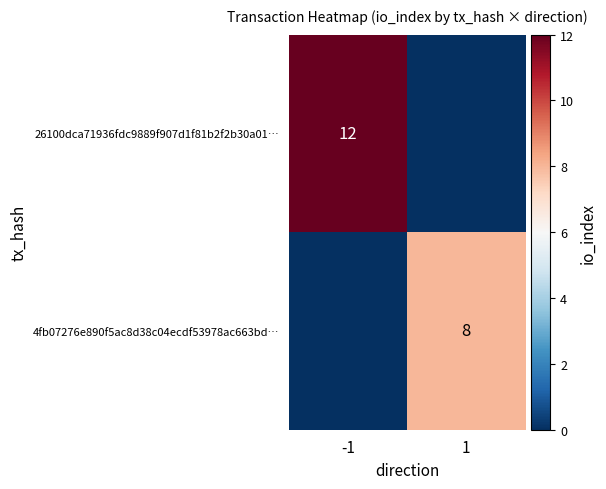

True or false: 26100dca71936fdc9889f907d1f81b2f2b30a01… has a value of 12 at -1.

True